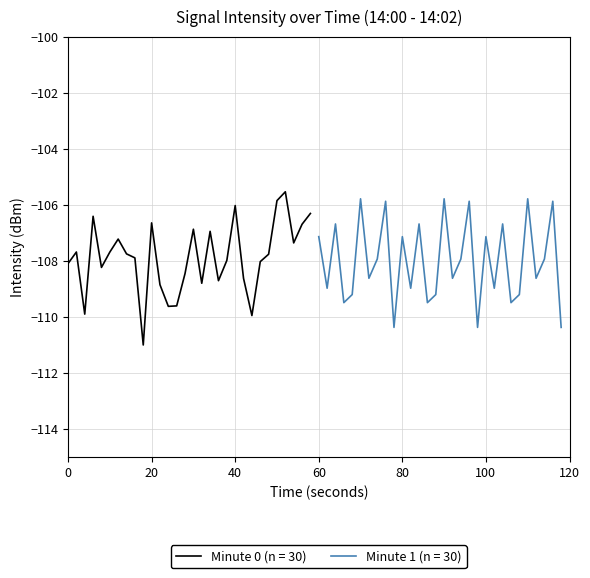

What is the spread (max minus min) of values at 100?

1.9